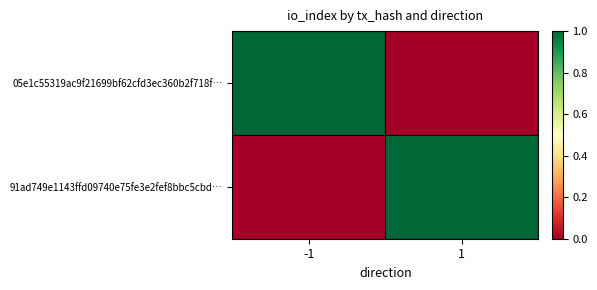

What is the total value across all series at 1?

1